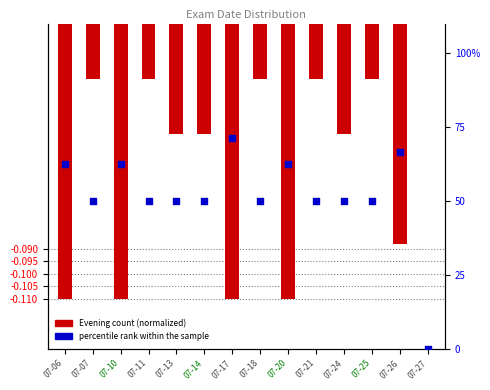

Which series has the largest total across all categories?

percentile rank within the sample